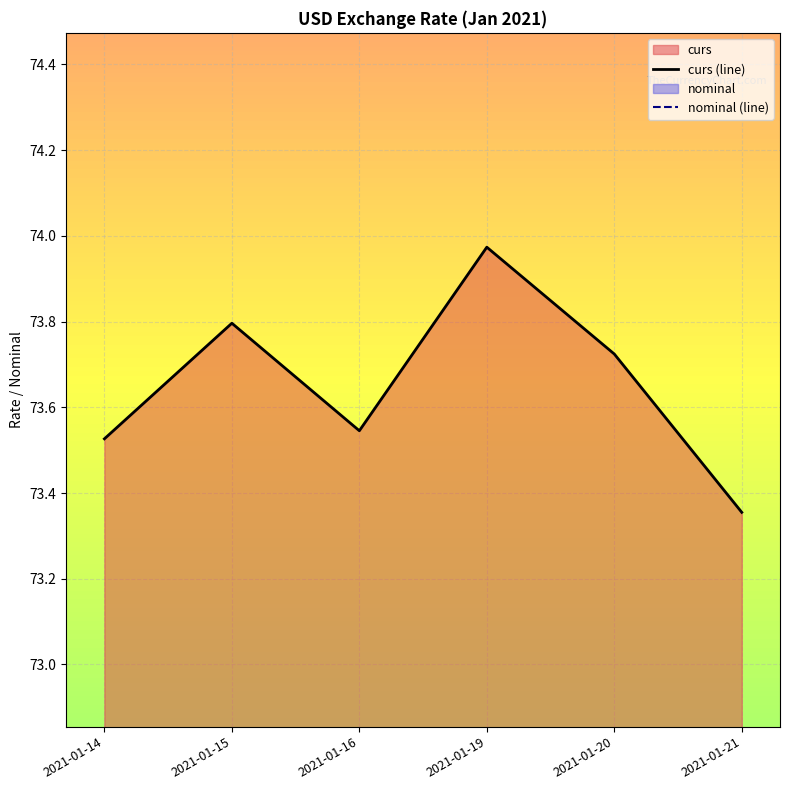

What is the value of the curs (line) point at the 4th from the left?

74.0